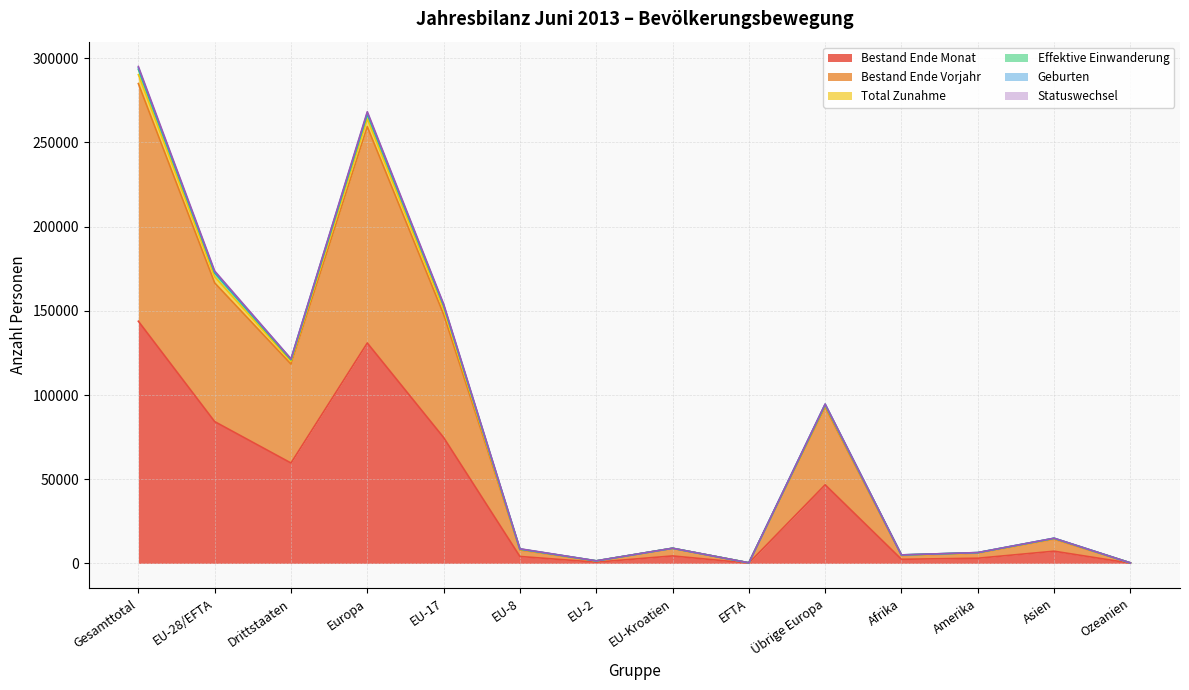

Read the Total Zunahme value at EU-8, to the nearest 10.

8690